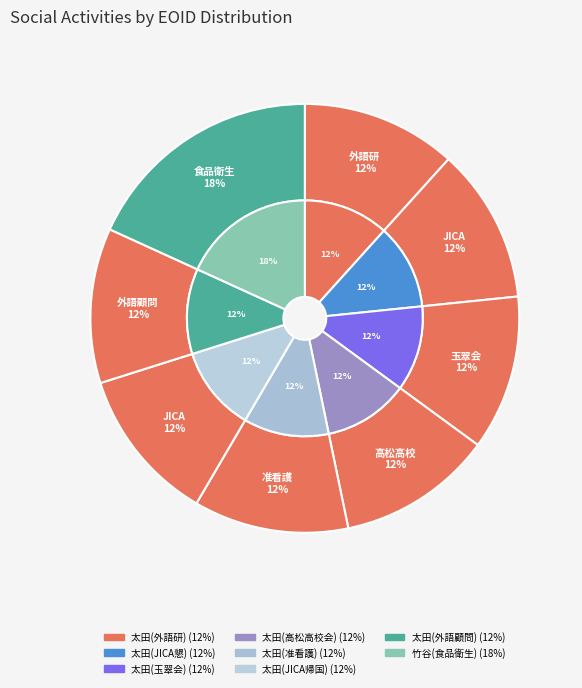

Is there any slice that represents more than half of the pie?

No